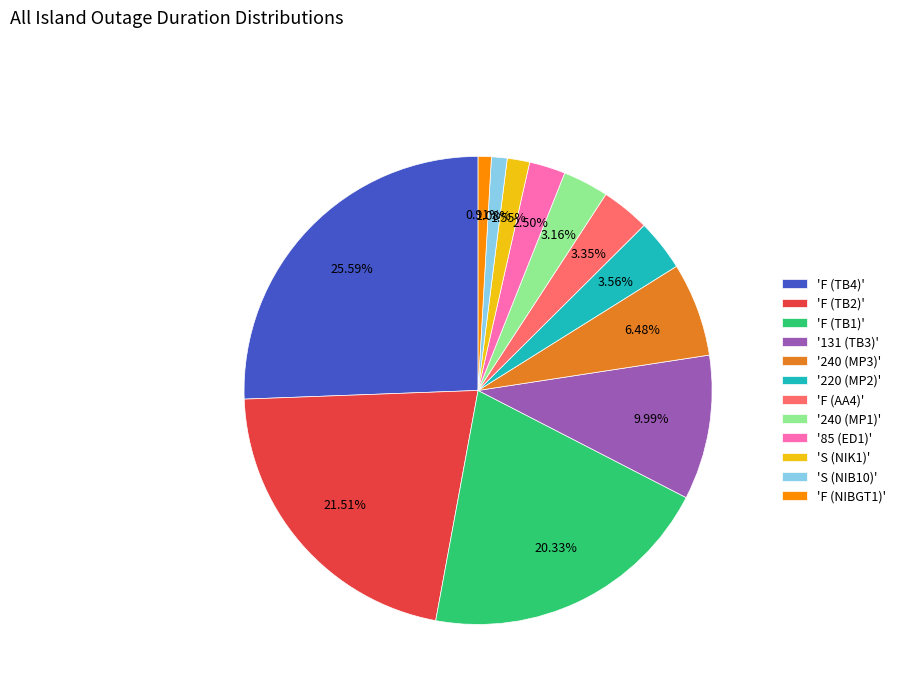

What is the ratio of the value at '85 (ED1)' to the value at 'F (NIBGT1)'?

2.7